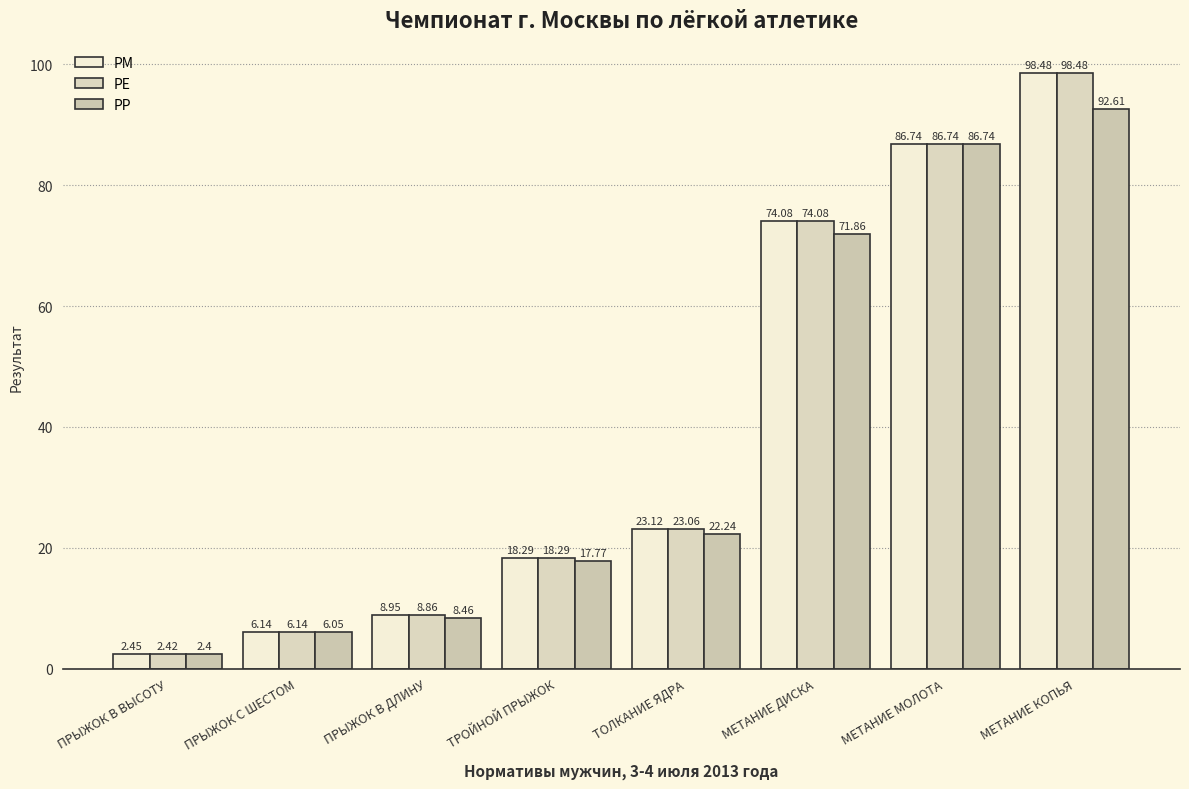

What is the highest value of the РМ series?

98.5